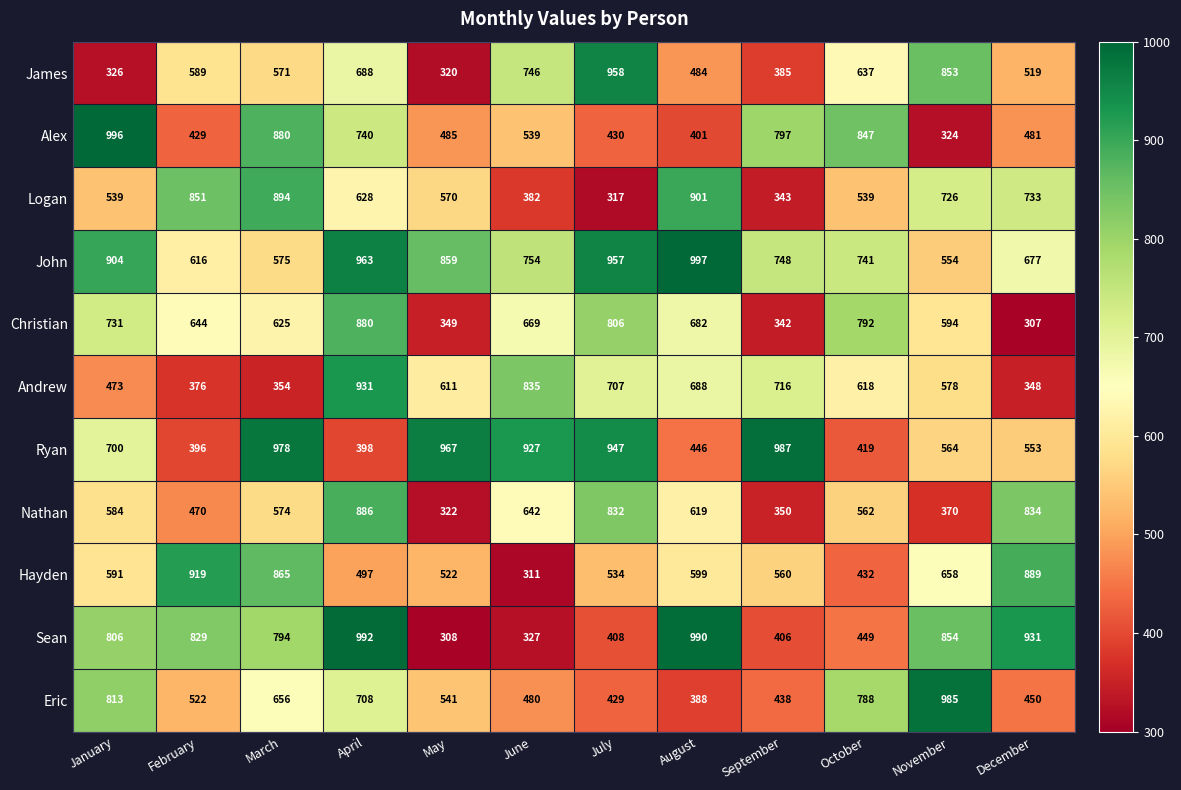

How many categories are shown in the chart?

12